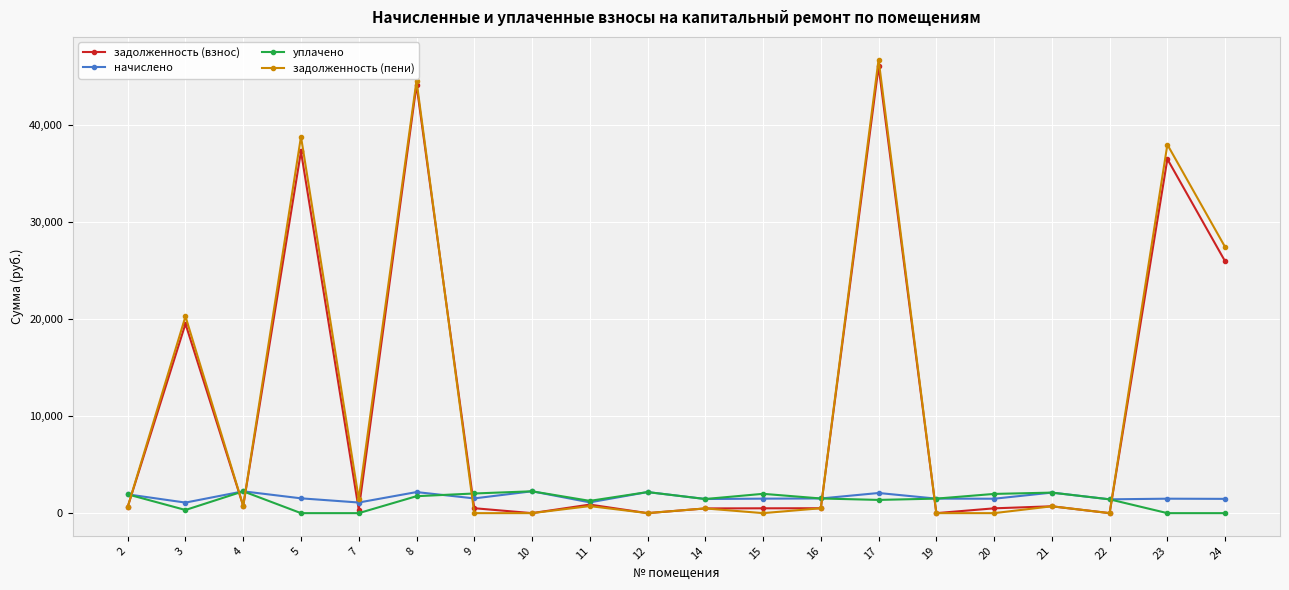

Count the number of categories in the chart.

20